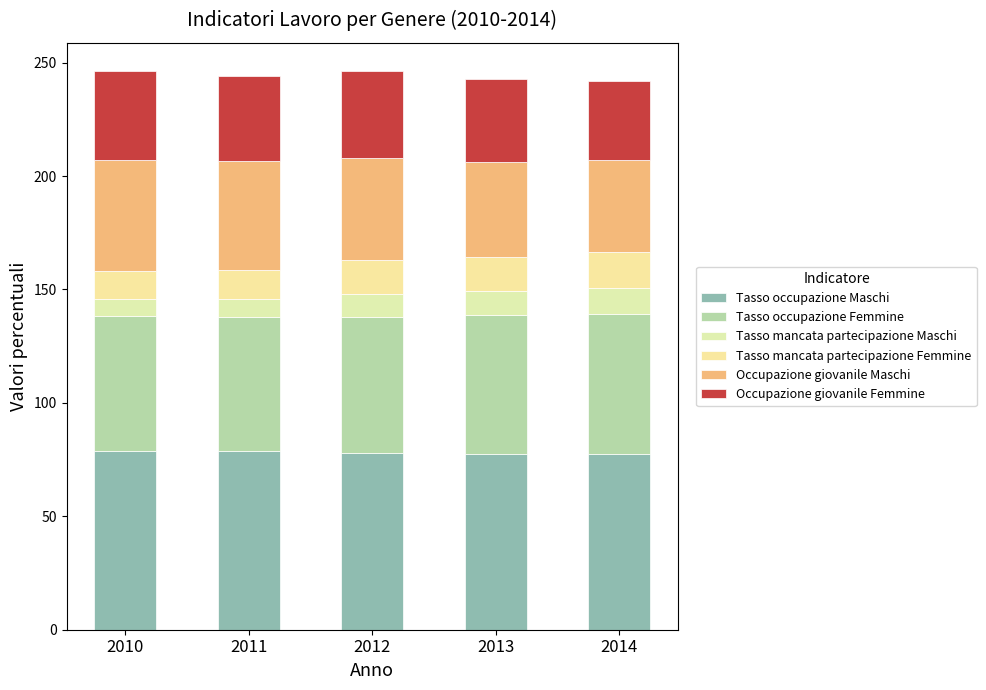

What value does the Tasso occupazione Maschi series have at 2014?

77.4